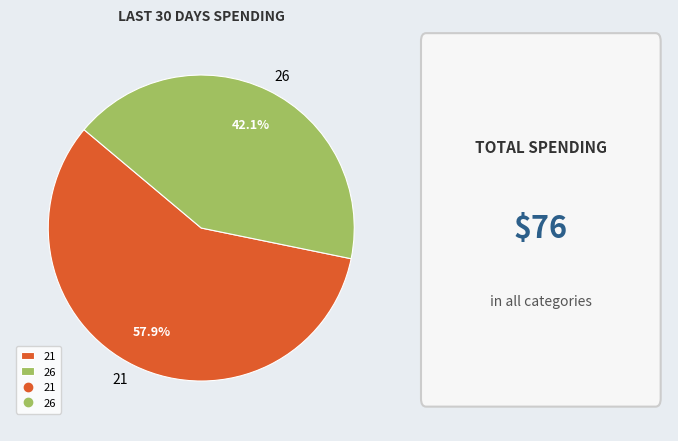

To the nearest percent, what percentage of the pie is 26?

42%